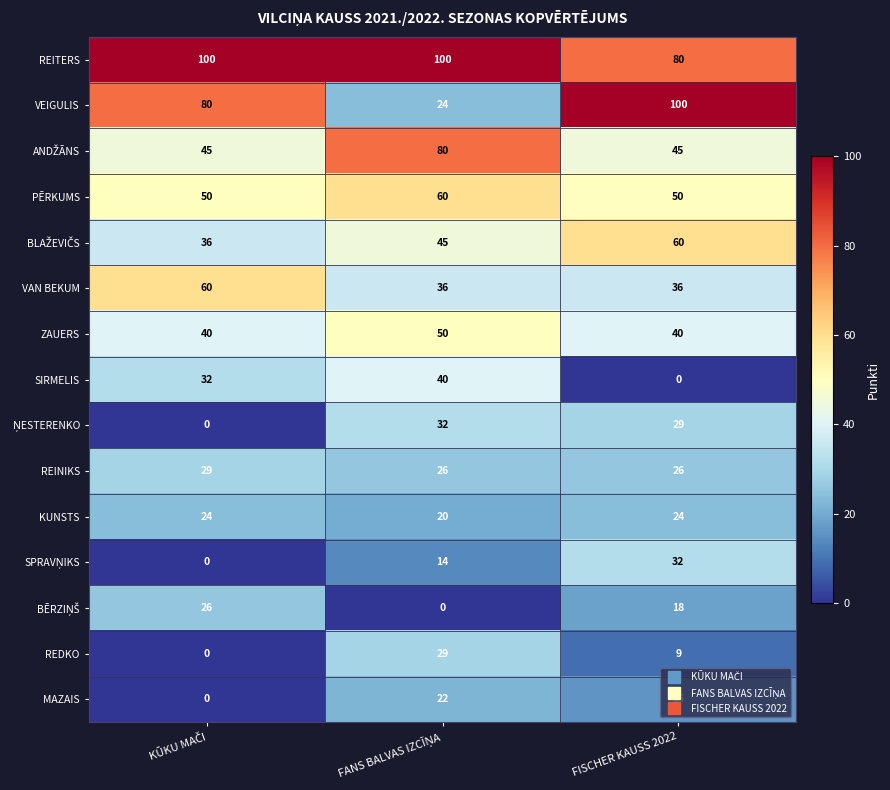

Which series has the largest range (max minus min)?

VEIGULIS